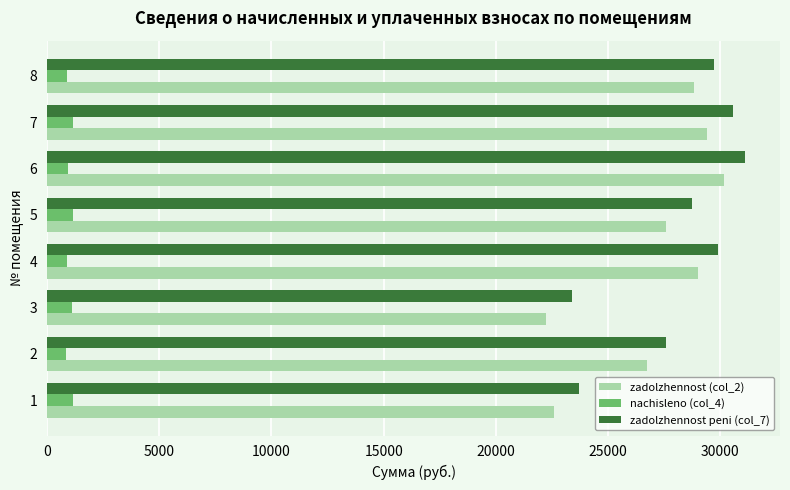

At how many categories does at least one series exceed 9608?

8